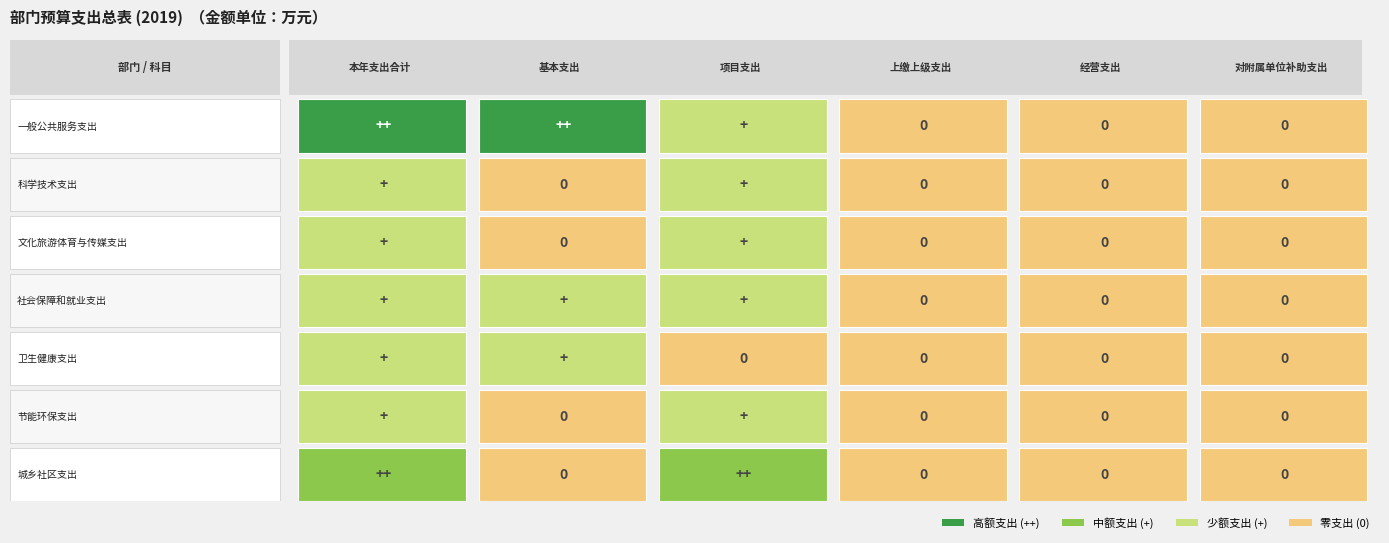

Reading right to left, what are all the values shown in this chart?

一般公共服务支出: 0.0	0.0	0.0	33.9	754.3	788.2
科学技术支出: 0.0	0.0	0.0	0.3	0.0	0.3
文化旅游体育与传媒支出: 0.0	0.0	0.0	7.9	0.0	7.9
社会保障和就业支出: 0.0	0.0	0.0	2.2	105.7	107.8
卫生健康支出: 0.0	0.0	0.0	0.0	26.7	26.7
节能环保支出: 0.0	0.0	0.0	6.0	0.0	6.0
城乡社区支出: 0.0	0.0	0.0	273.9	0.0	273.9